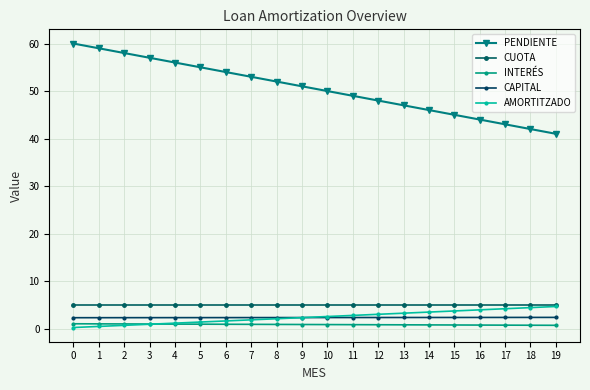

List the series in order of their peak value, highest first.

PENDIENTE, CUOTA, AMORTITZADO, CAPITAL, INTERÉS